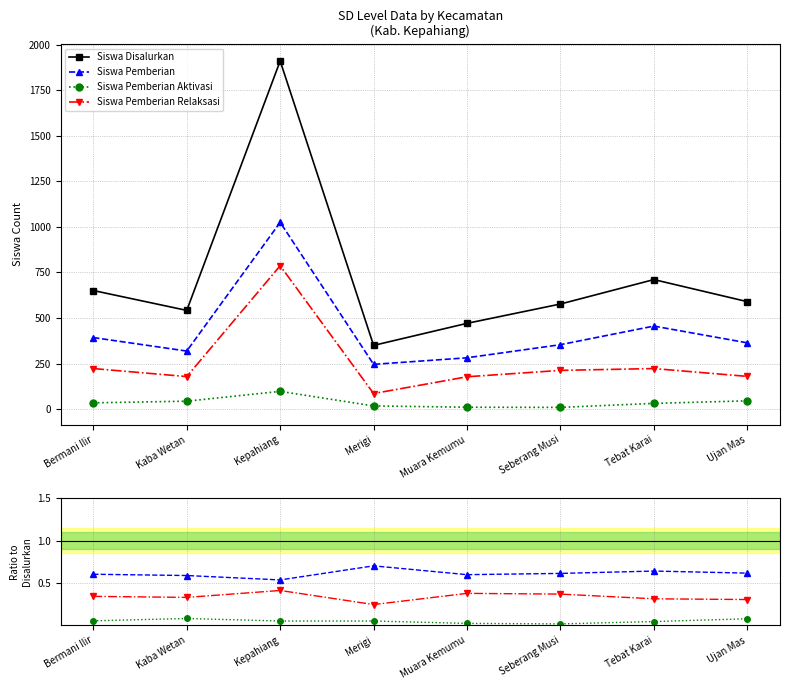

The value of Siswa Pemberian Aktivasi at Kepahiang is 0.1. True or false?

False